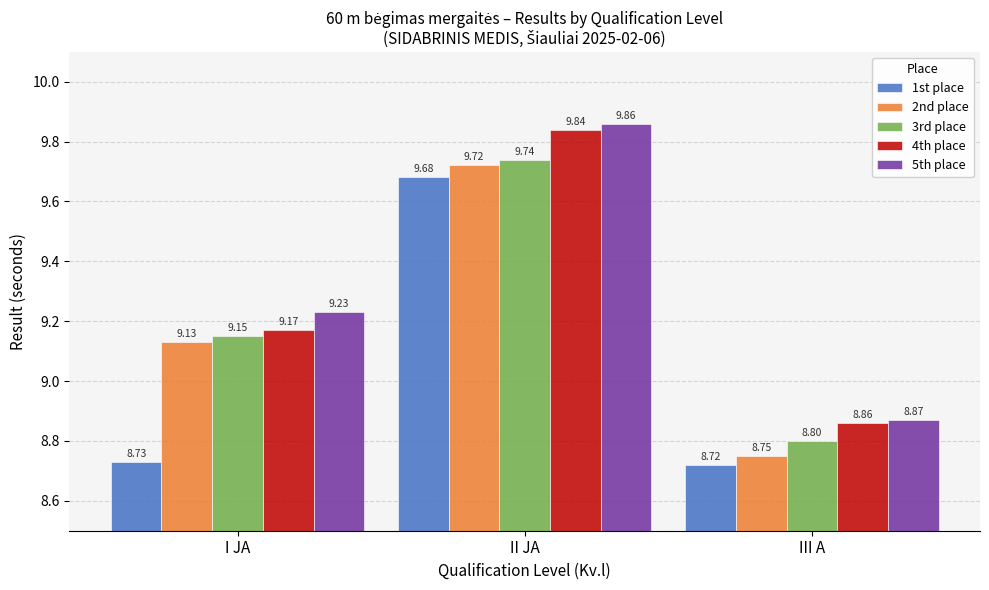

List the series in order of their peak value, highest first.

5th place, 4th place, 3rd place, 2nd place, 1st place